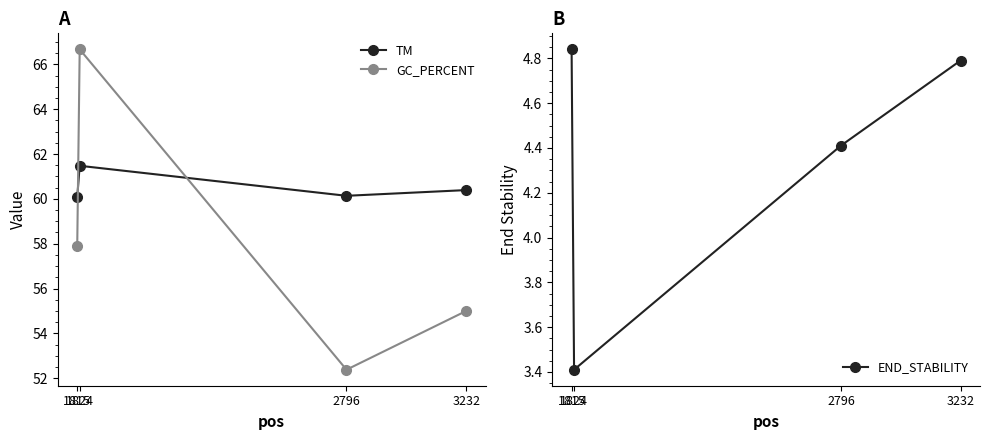

What is the average value of the GC_PERCENT series?

58.0